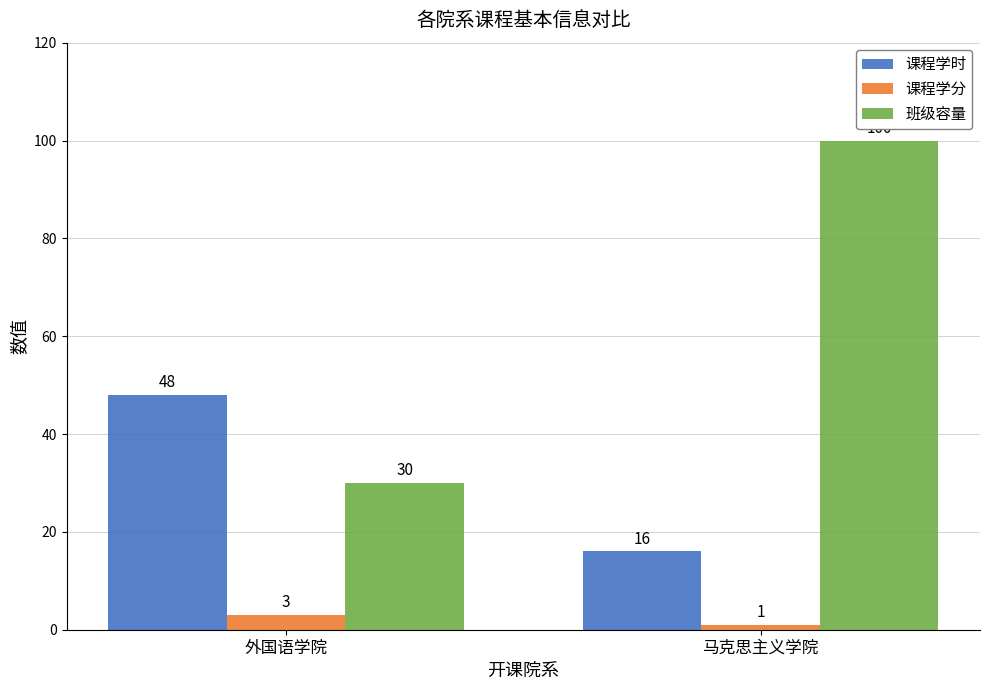

What is the difference between the 课程学时 values at 马克思主义学院 and 外国语学院?

32